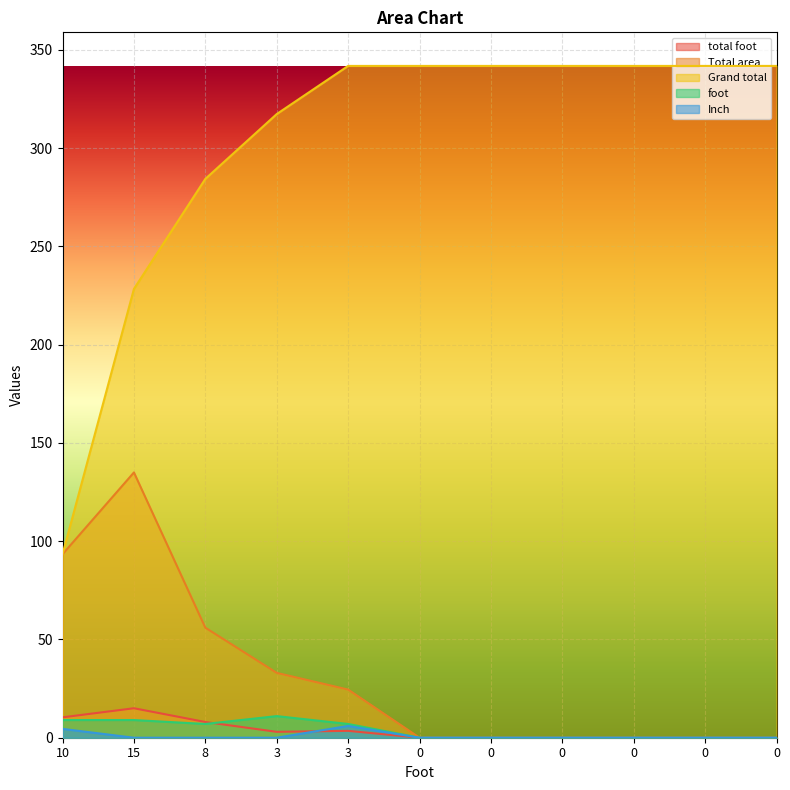

Between which two adjacent categories do Inch and total foot first intersect?

3 and 3